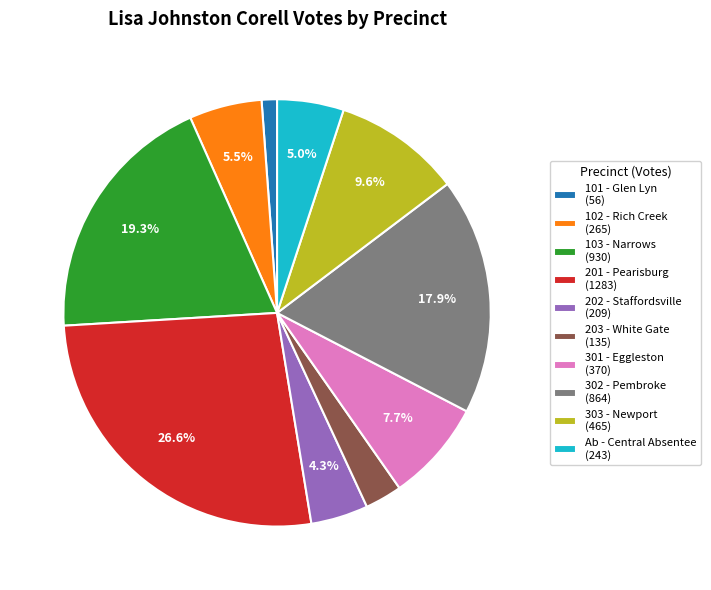

Is there any slice that represents more than half of the pie?

No